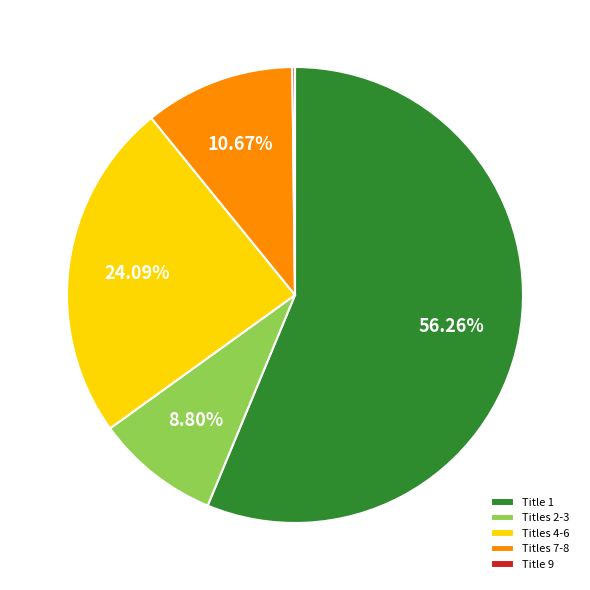

Does Title 1 account for over 50% of the chart?

Yes